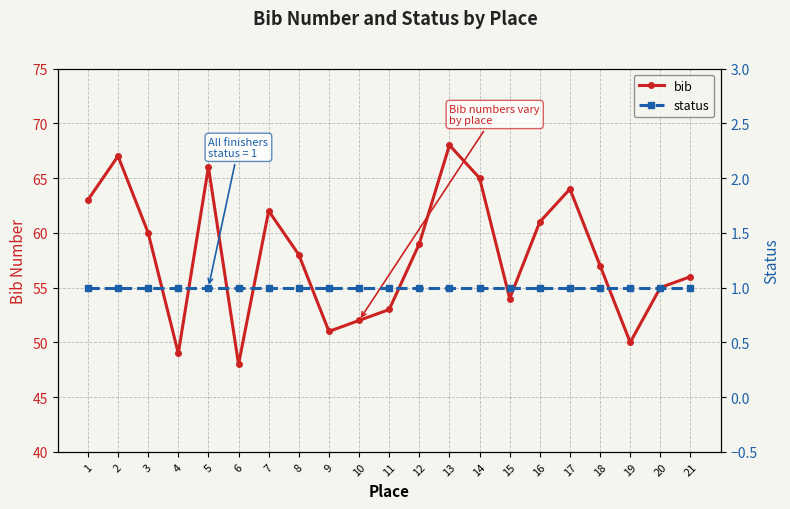

Reading left to right, what are all the values shown in this chart?

bib: 1=63	2=67	3=60	4=49	5=66	6=48	7=62	8=58	9=51	10=52	11=53	12=59	13=68	14=65	15=54	16=61	17=64	18=57	19=50	20=55	21=56
status: 1=1	2=1	3=1	4=1	5=1	6=1	7=1	8=1	9=1	10=1	11=1	12=1	13=1	14=1	15=1	16=1	17=1	18=1	19=1	20=1	21=1